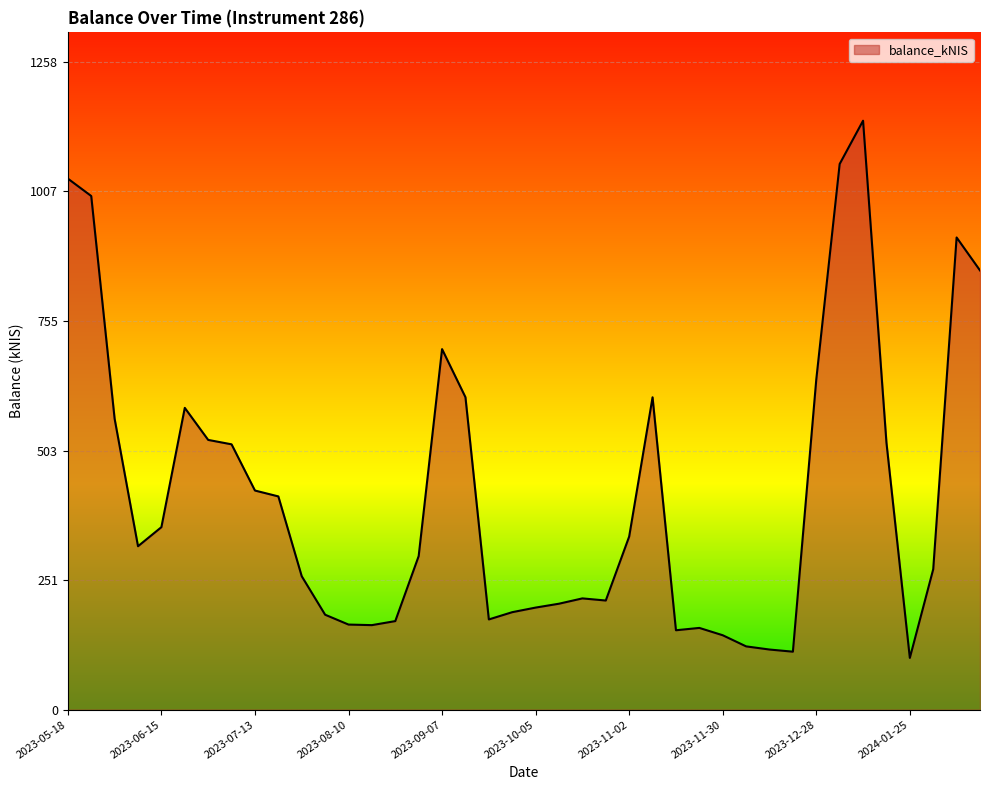

Count the number of data series in this chart.

1